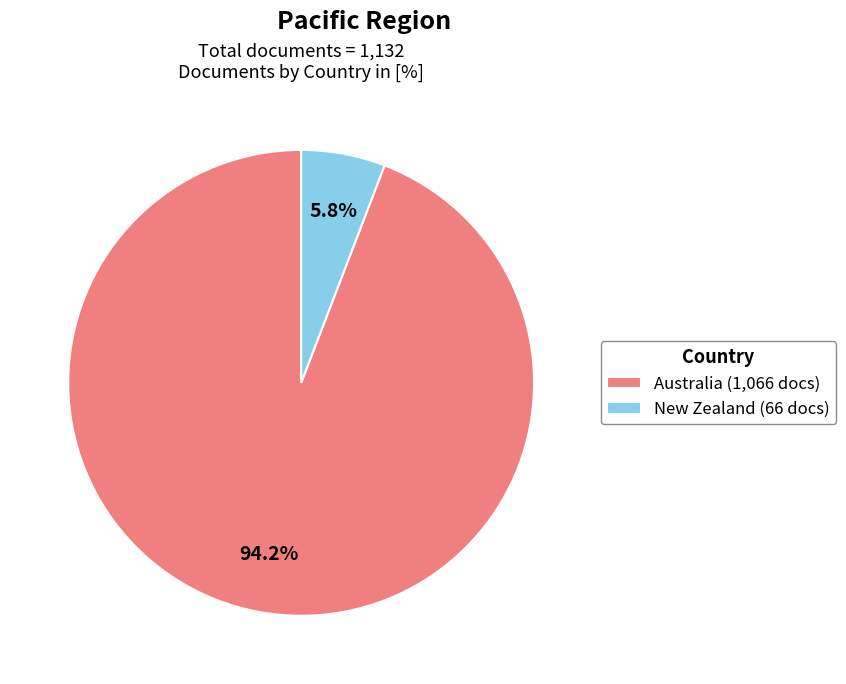

How many slices are in this pie chart?

2